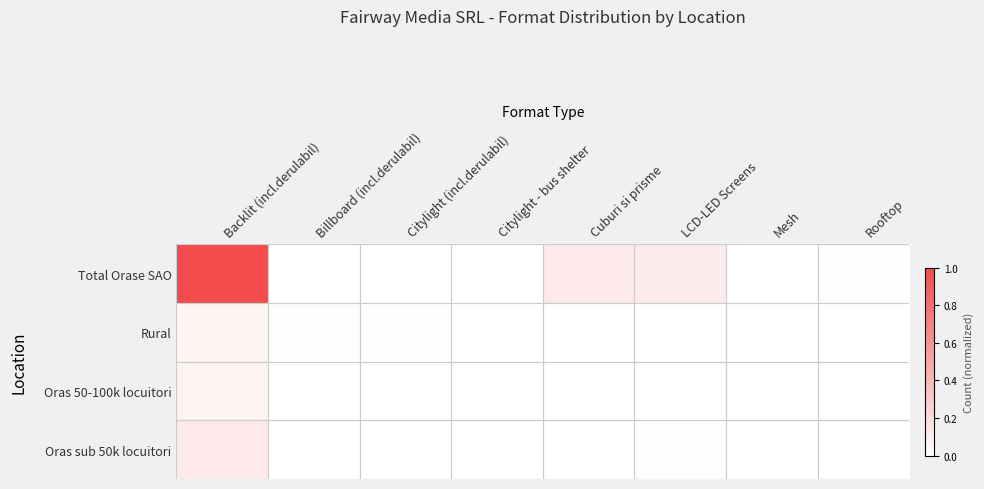

Between Rooftop and Billboard (incl.derulabil), which is larger?

Rooftop